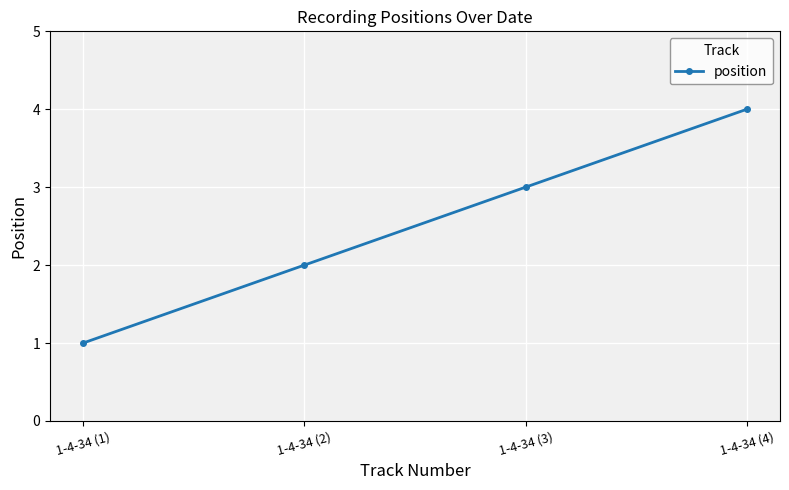

What is the label of the 1st point from the right?

1-4-34 (4)